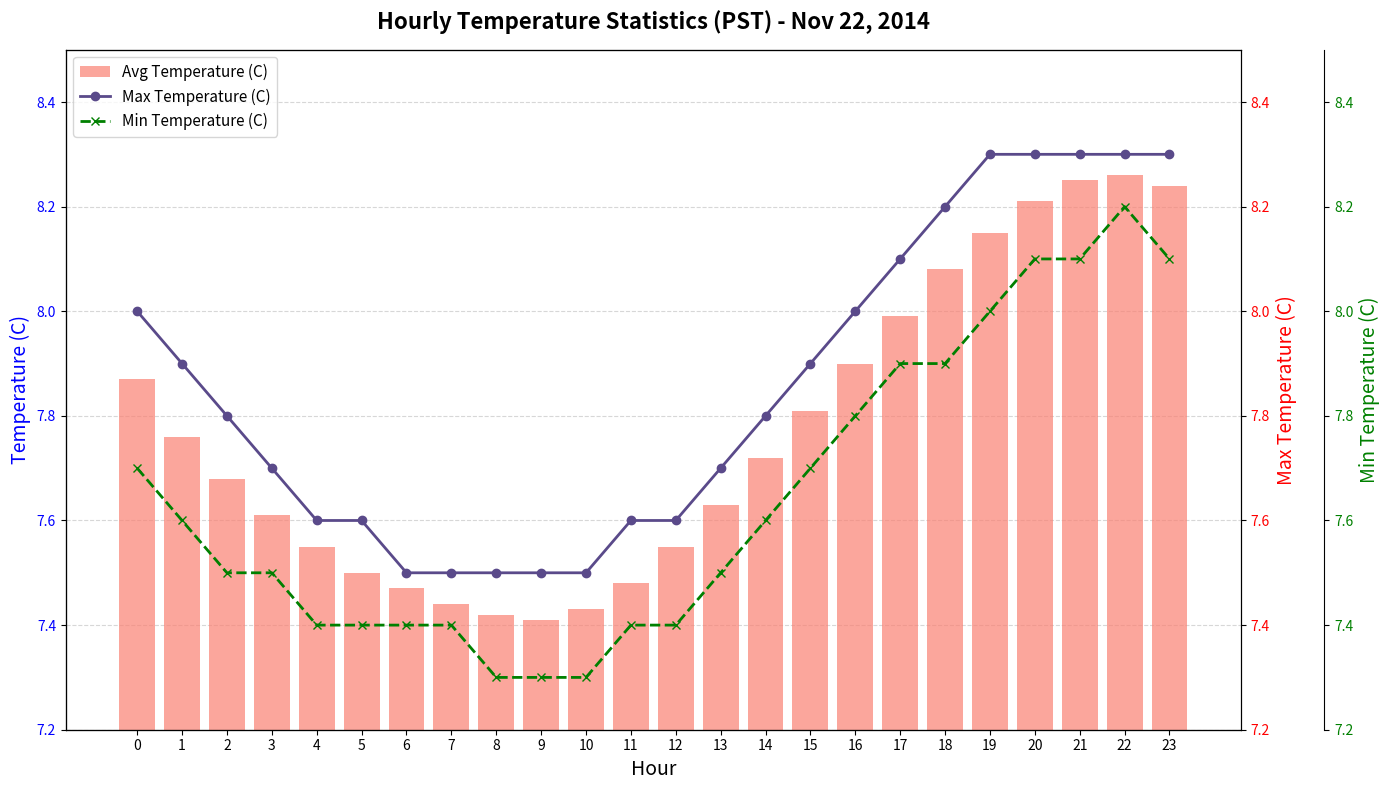

Is it true that Avg Temperature (C) equals 5.1 at 8?

False